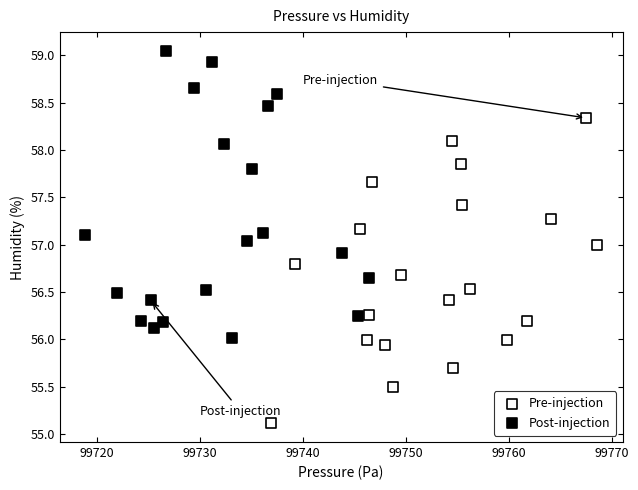

Which series contains the lowest Y value?

Pre-injection